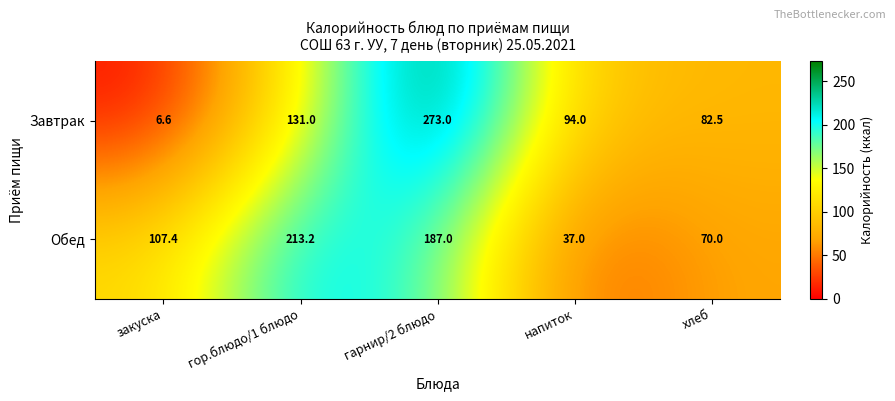

List the series in order of their peak value, highest first.

Завтрак, Обед